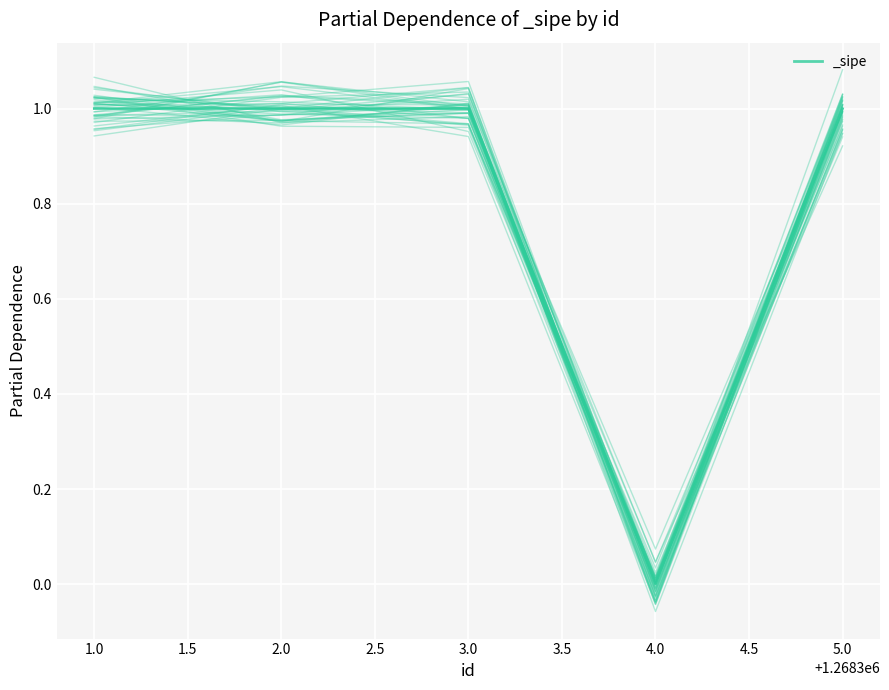

What is the sum of the values at 3.0 and 4.0?

1